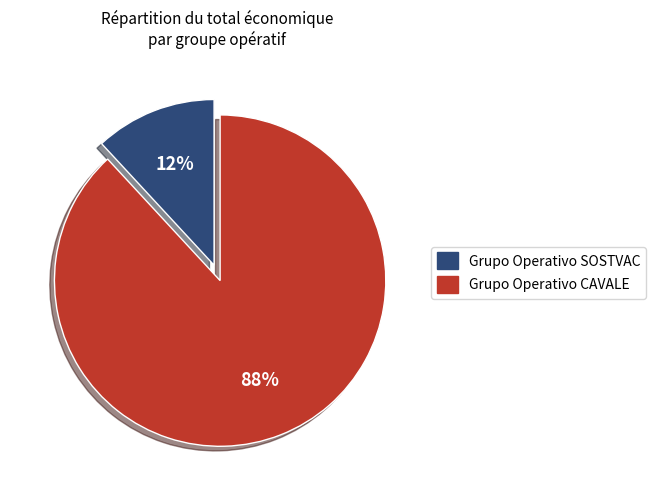

True or false: Grupo Operativo CAVALE accounts for 88% of the total.

True